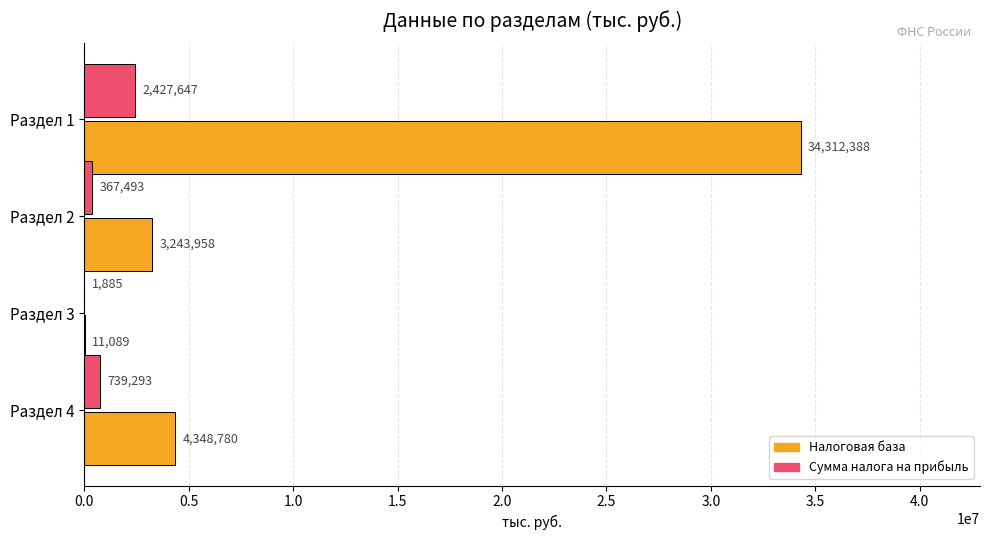

Which series changed the most between Раздел 2 and Раздел 3?

Налоговая база